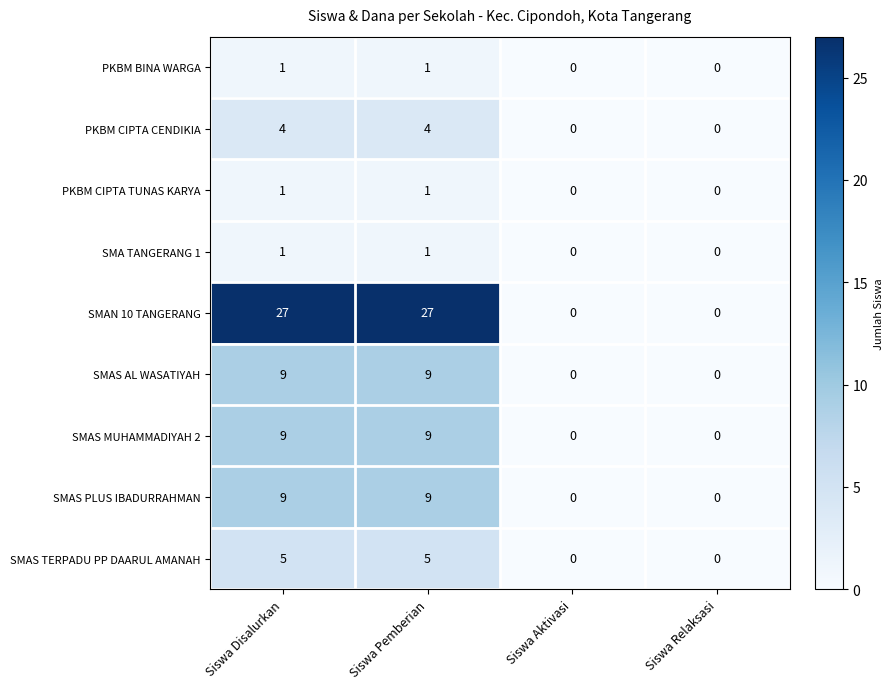

What is the spread (max minus min) of values at Siswa Pemberian?

26